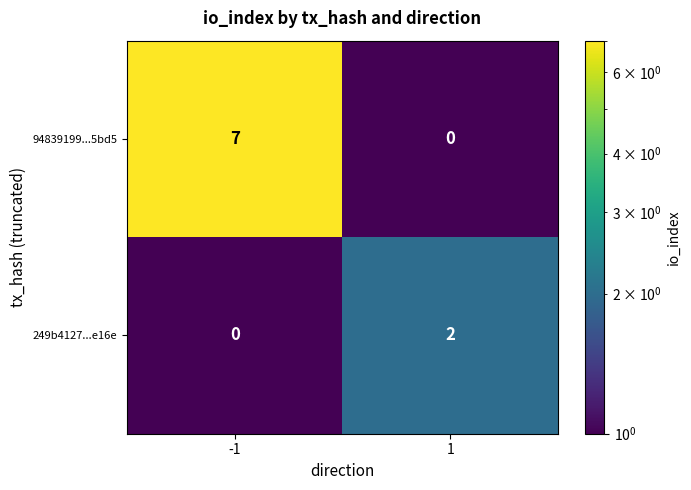

Which series has the largest range (max minus min)?

94839199...5bd5